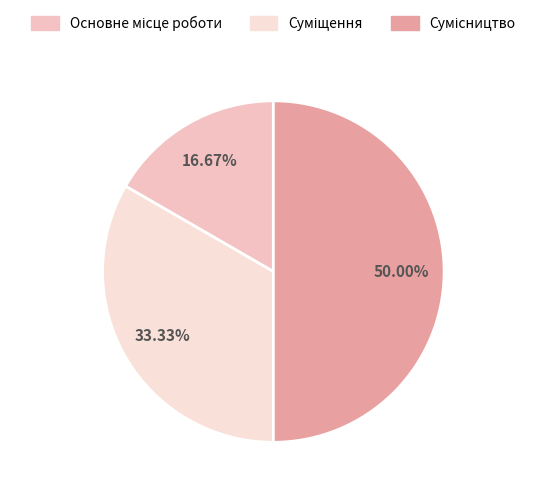

Is Основне місце роботи the majority of the pie?

No